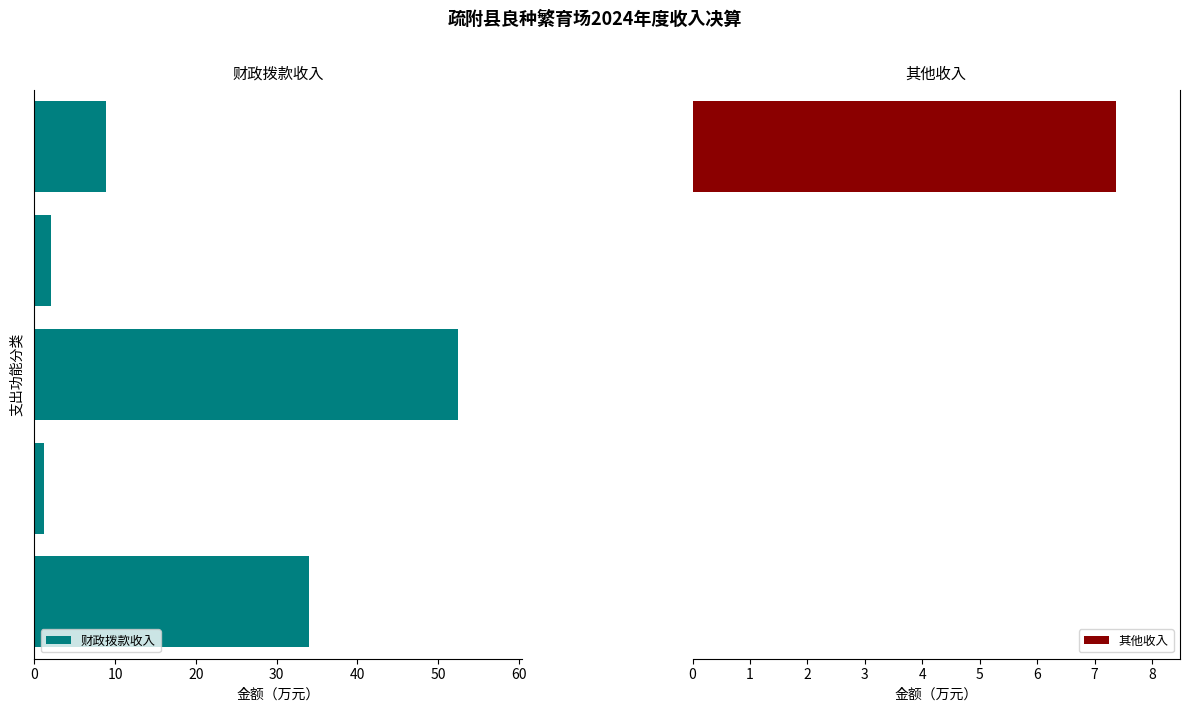

How many groups of bars are there?

5